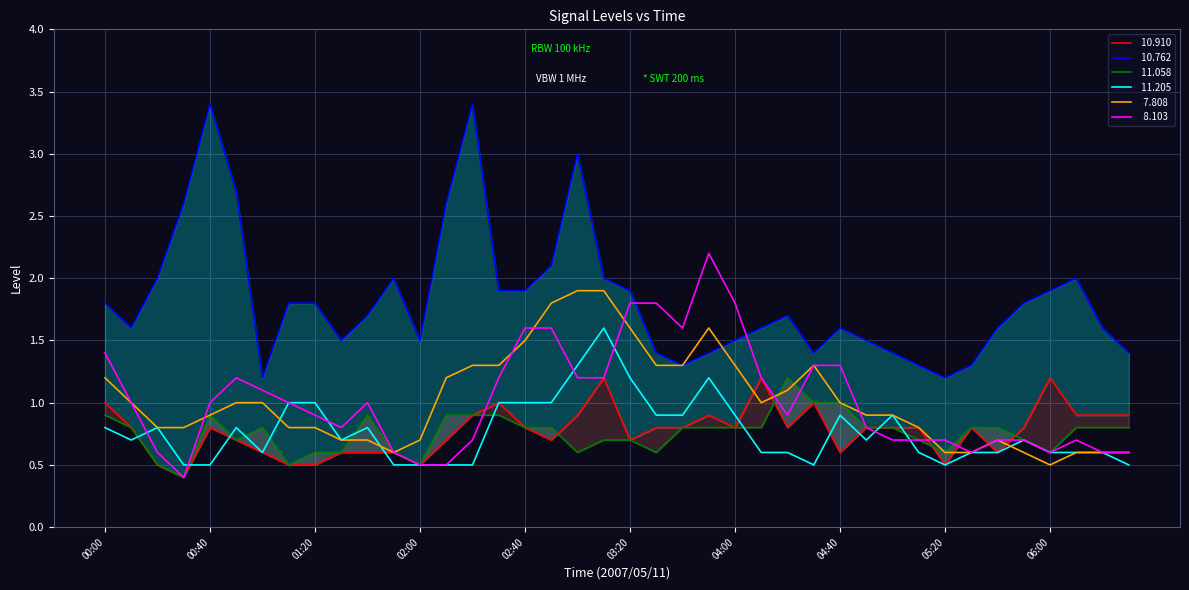

Reading right to left, what are all the values shown in this chart?

 10.910: 0.9	0.9	0.9	1.2	0.8	0.6	0.8	0.5	0.8	0.8	0.8	0.6	1.0	0.8	1.2	0.8	0.9	0.8	0.8	0.7	1.2	0.9	0.7	0.8	1.0	0.9	0.7	0.5	0.6	0.6	0.6	0.5	0.5	0.6	0.7	0.8	0.4	0.5	0.8	1.0
 10.762: 1.4	1.6	2.0	1.9	1.8	1.6	1.3	1.2	1.3	1.4	1.5	1.6	1.4	1.7	1.6	1.5	1.4	1.3	1.4	1.9	2.0	3.0	2.1	1.9	1.9	3.4	2.6	1.5	2.0	1.7	1.5	1.8	1.8	1.2	2.7	3.4	2.6	2.0	1.6	1.8
 11.058: 0.8	0.8	0.8	0.6	0.7	0.8	0.8	0.6	0.7	0.8	0.8	1.0	1.0	1.2	0.8	0.8	0.8	0.8	0.6	0.7	0.7	0.6	0.8	0.8	0.9	0.9	0.9	0.5	0.6	0.9	0.6	0.6	0.5	0.8	0.7	0.9	0.4	0.5	0.8	0.9
 11.205: 0.5	0.6	0.6	0.6	0.7	0.6	0.6	0.5	0.6	0.9	0.7	0.9	0.5	0.6	0.6	0.9	1.2	0.9	0.9	1.2	1.6	1.3	1.0	1.0	1.0	0.5	0.5	0.5	0.5	0.8	0.7	1.0	1.0	0.6	0.8	0.5	0.5	0.8	0.7	0.8
  7.808: 0.6	0.6	0.6	0.5	0.6	0.7	0.6	0.6	0.8	0.9	0.9	1.0	1.3	1.1	1.0	1.3	1.6	1.3	1.3	1.6	1.9	1.9	1.8	1.5	1.3	1.3	1.2	0.7	0.6	0.7	0.7	0.8	0.8	1.0	1.0	0.9	0.8	0.8	1.0	1.2
  8.103: 0.6	0.6	0.7	0.6	0.7	0.7	0.6	0.7	0.7	0.7	0.8	1.3	1.3	0.9	1.2	1.8	2.2	1.6	1.8	1.8	1.2	1.2	1.6	1.6	1.2	0.7	0.5	0.5	0.6	1.0	0.8	0.9	1.0	1.1	1.2	1.0	0.4	0.6	1.0	1.4